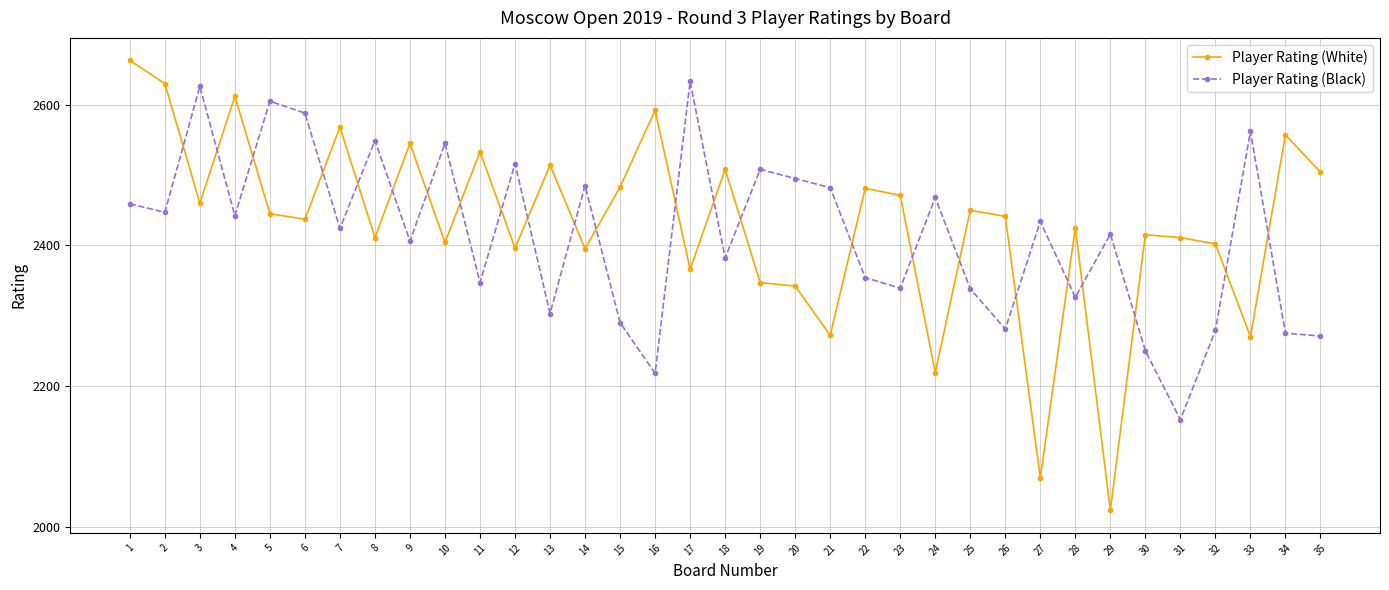

Is the value of Player Rating (Black) at 18 greater than the value of Player Rating (White) at 27?

Yes